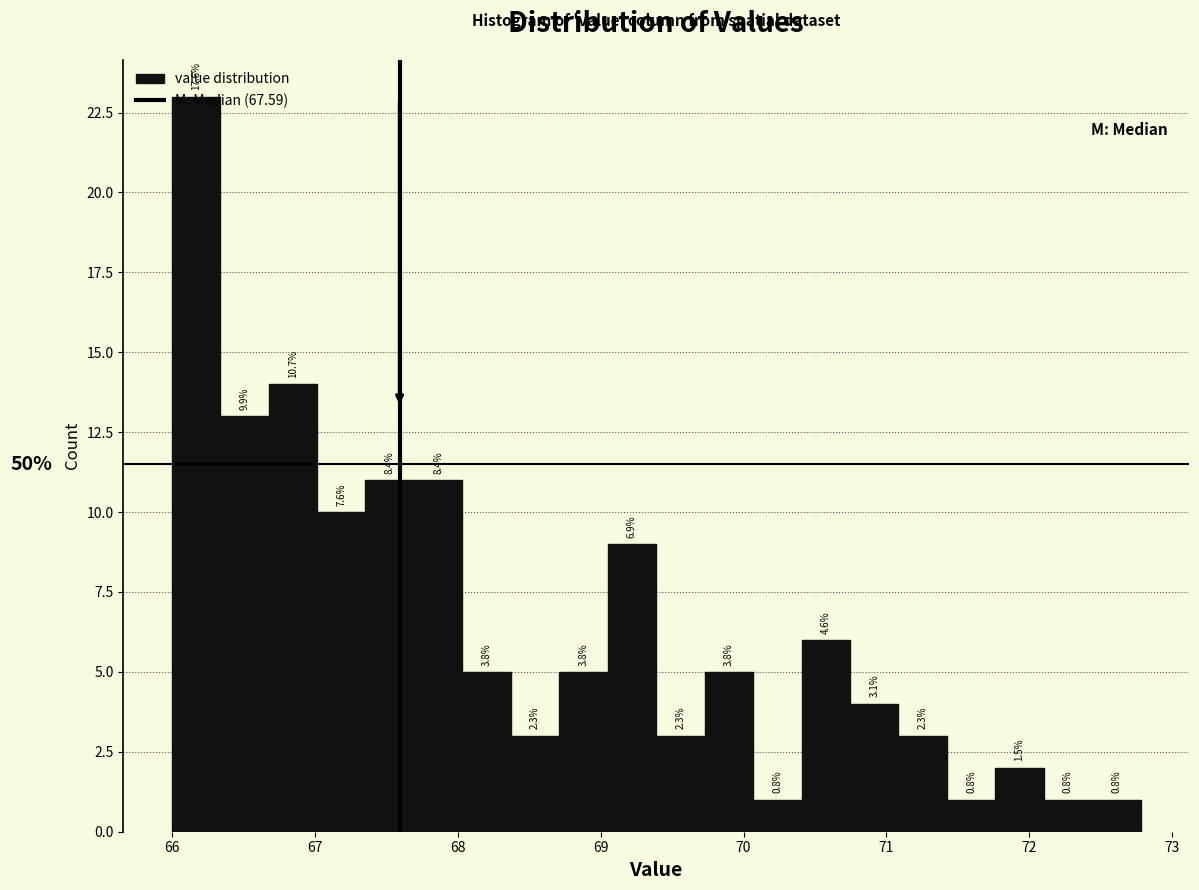

Read against the x-axis, roughly where is the centre of the tallest bar?

66.2